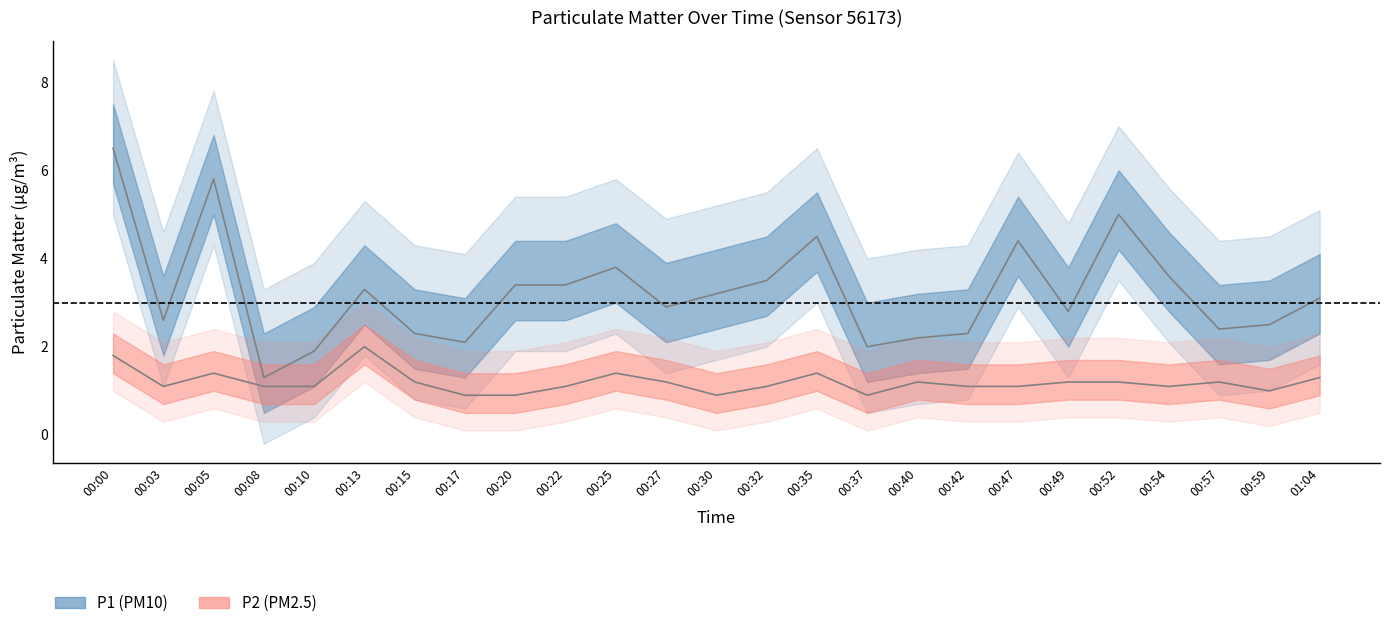

How many values in the P1 series are below 3?

12